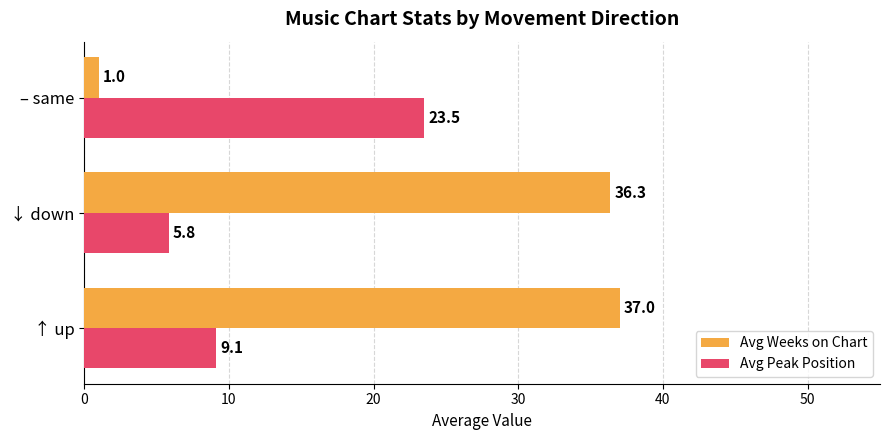

What is the maximum value shown in the chart?

37.0